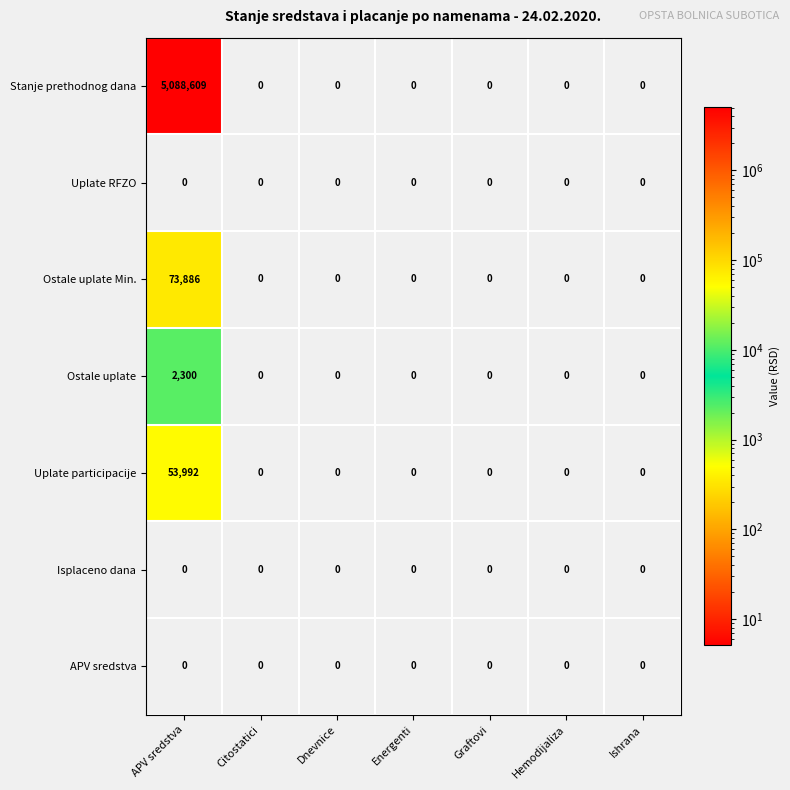

Is it true that Ostale uplate equals 2300 at APV sredstva?

True